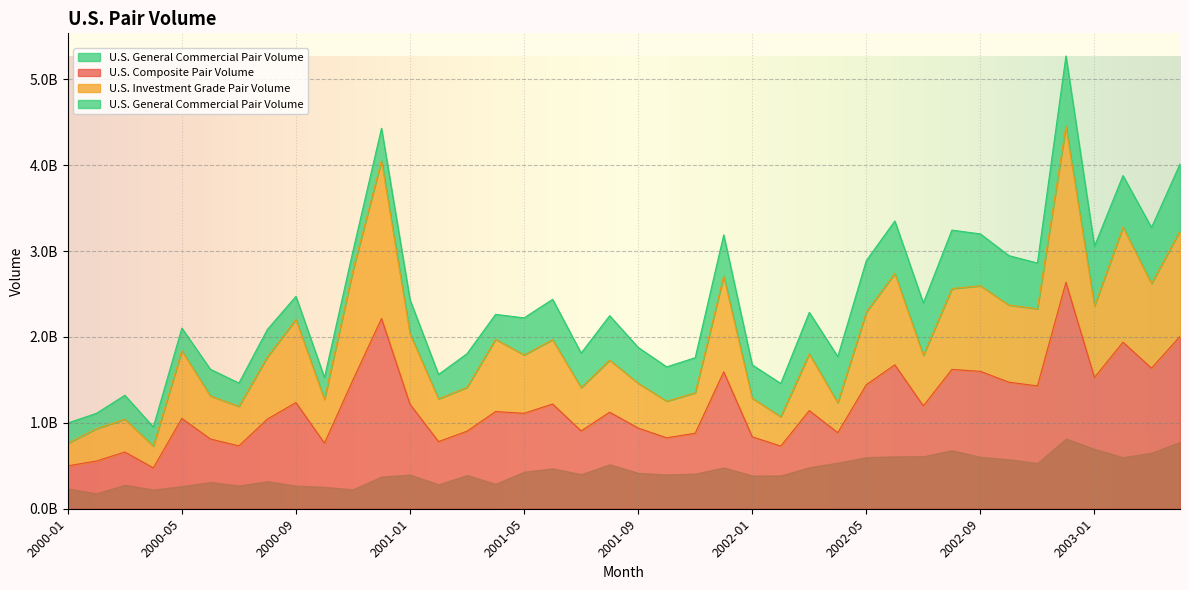

What is the minimum value for U.S. Composite Pair Volume?

476116242